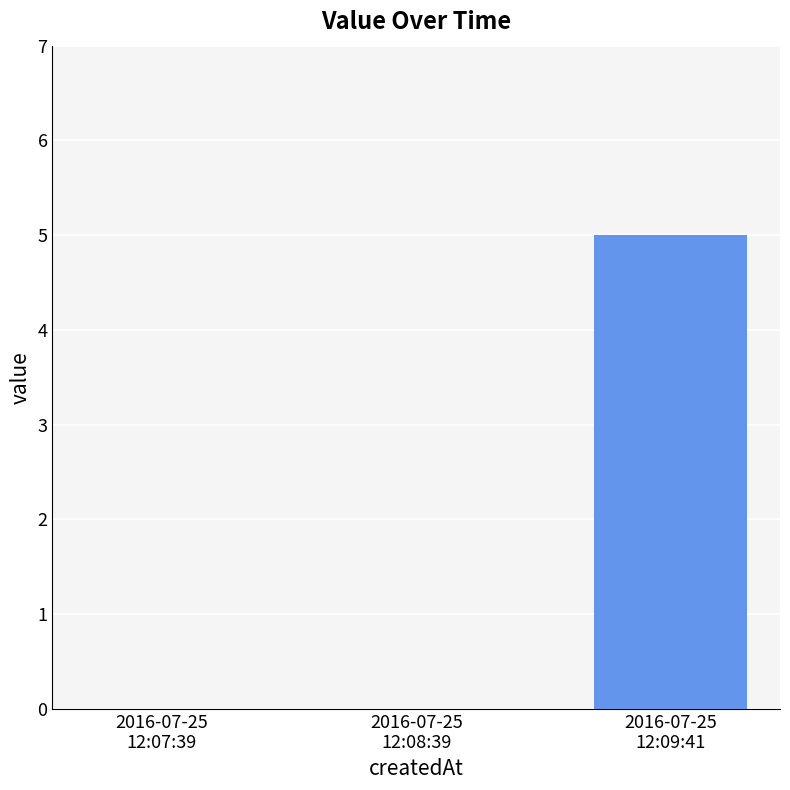

Reading left to right, what are all the values shown in this chart?

0	0	5